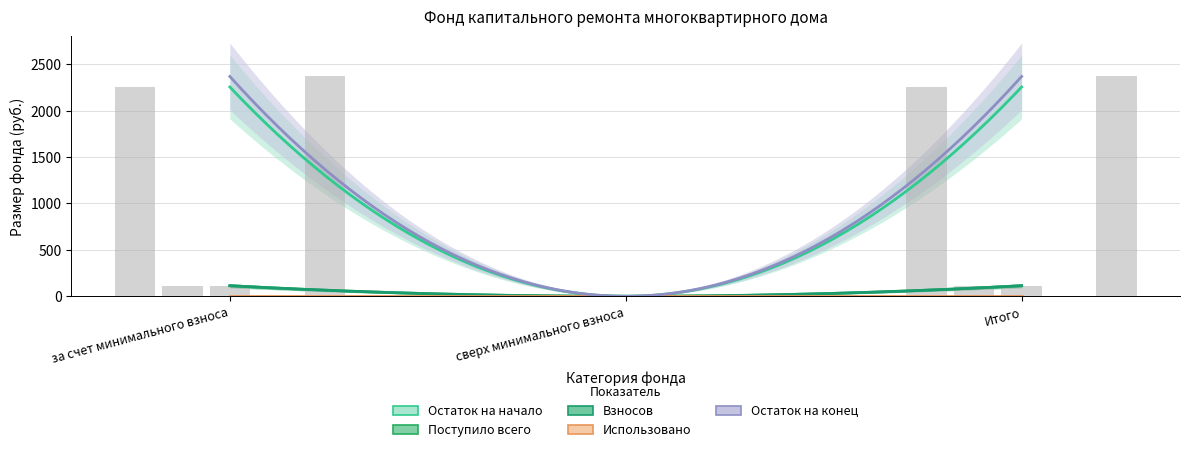

The Взносов series shows 41.2 at сверх минимального взноса. True or false?

False